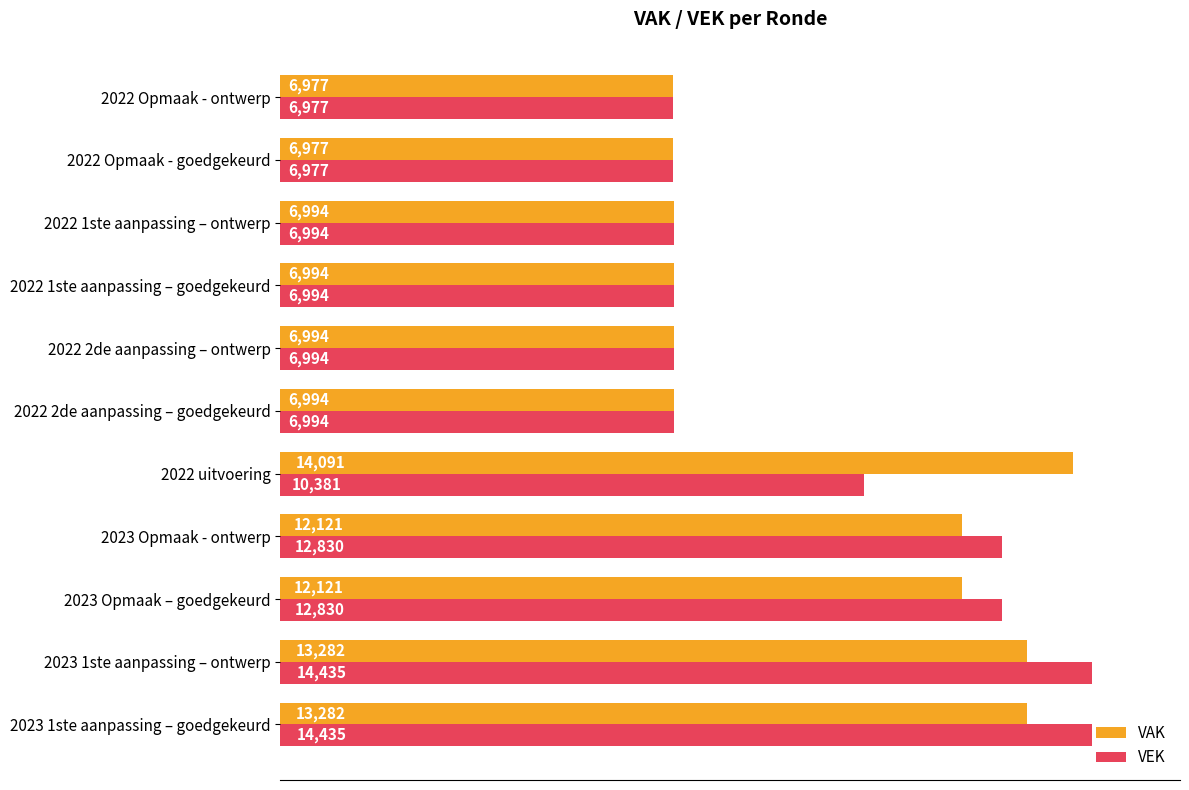

How many values in the VAK series are below 6994?

2